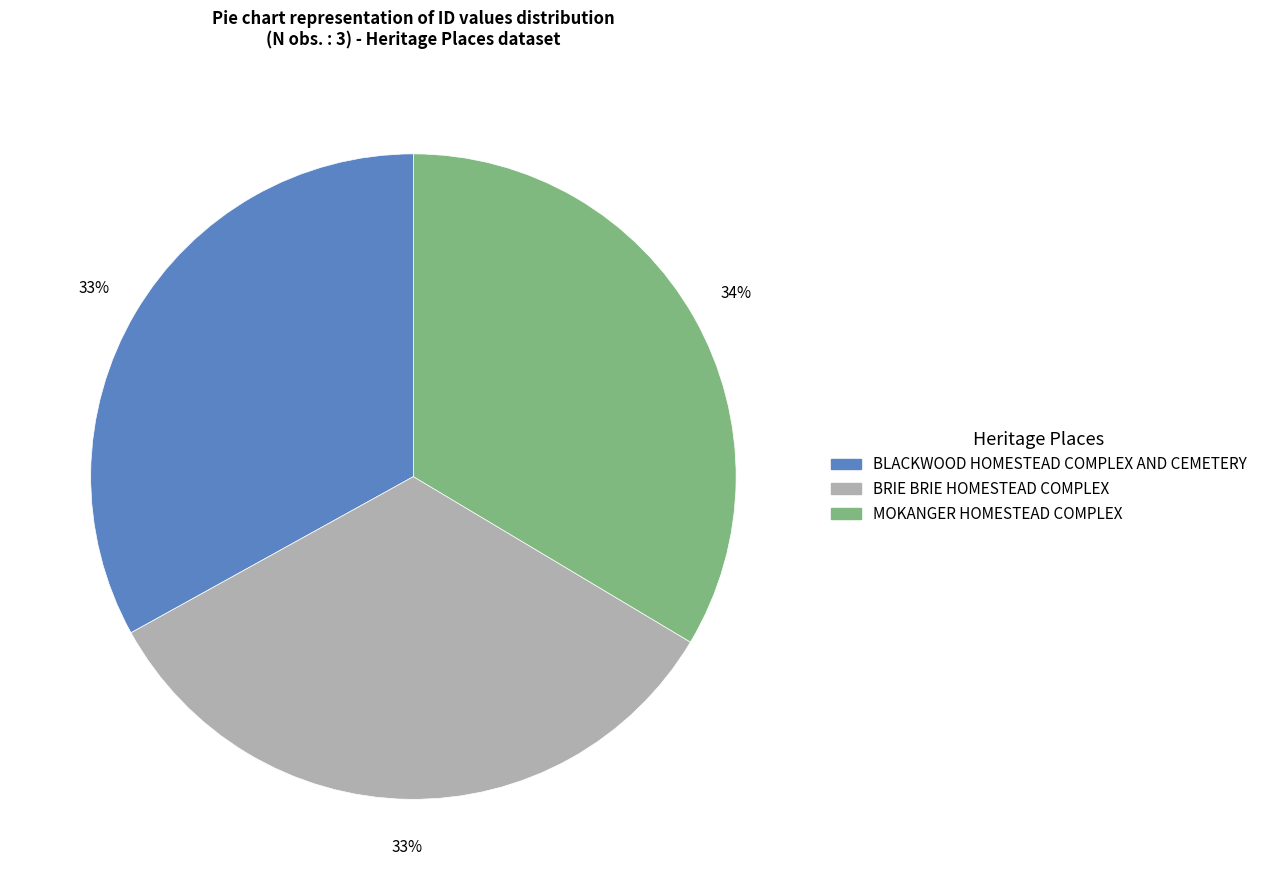

Is it true that BRIE BRIE HOMESTEAD COMPLEX is 46% of the pie?

False